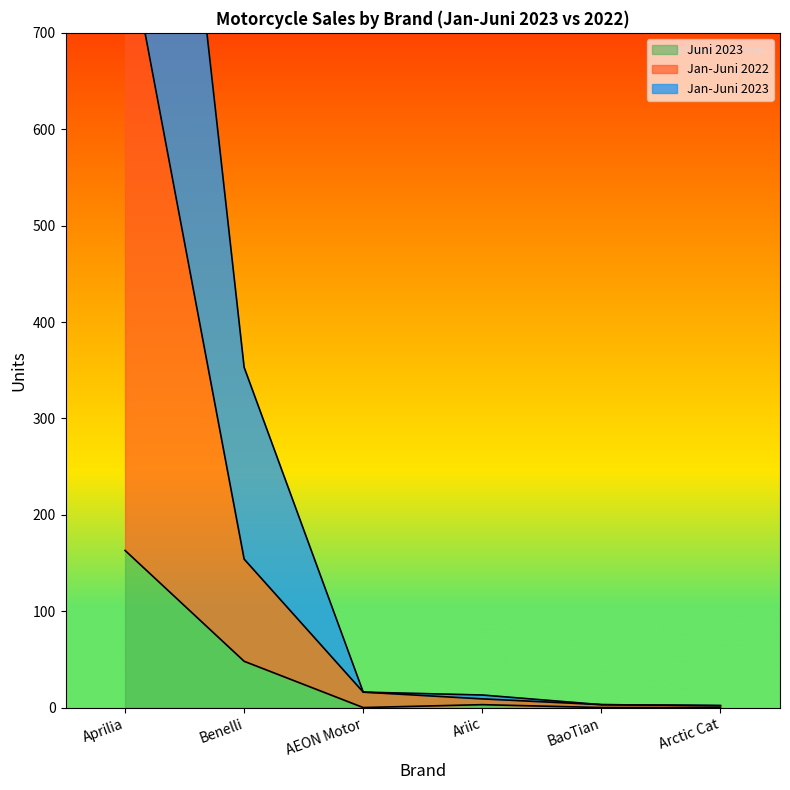

At which label does Jan-Juni 2022 first exceed 16?

Aprilia